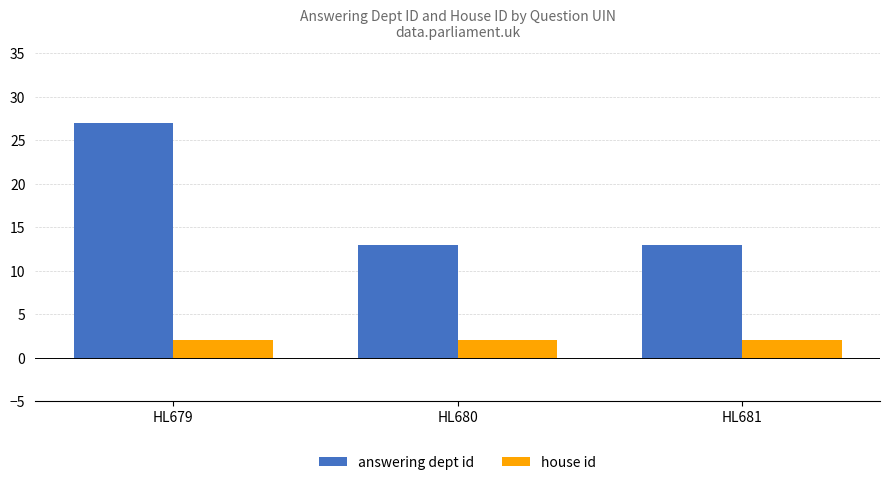

What is the minimum value shown in the chart?

2